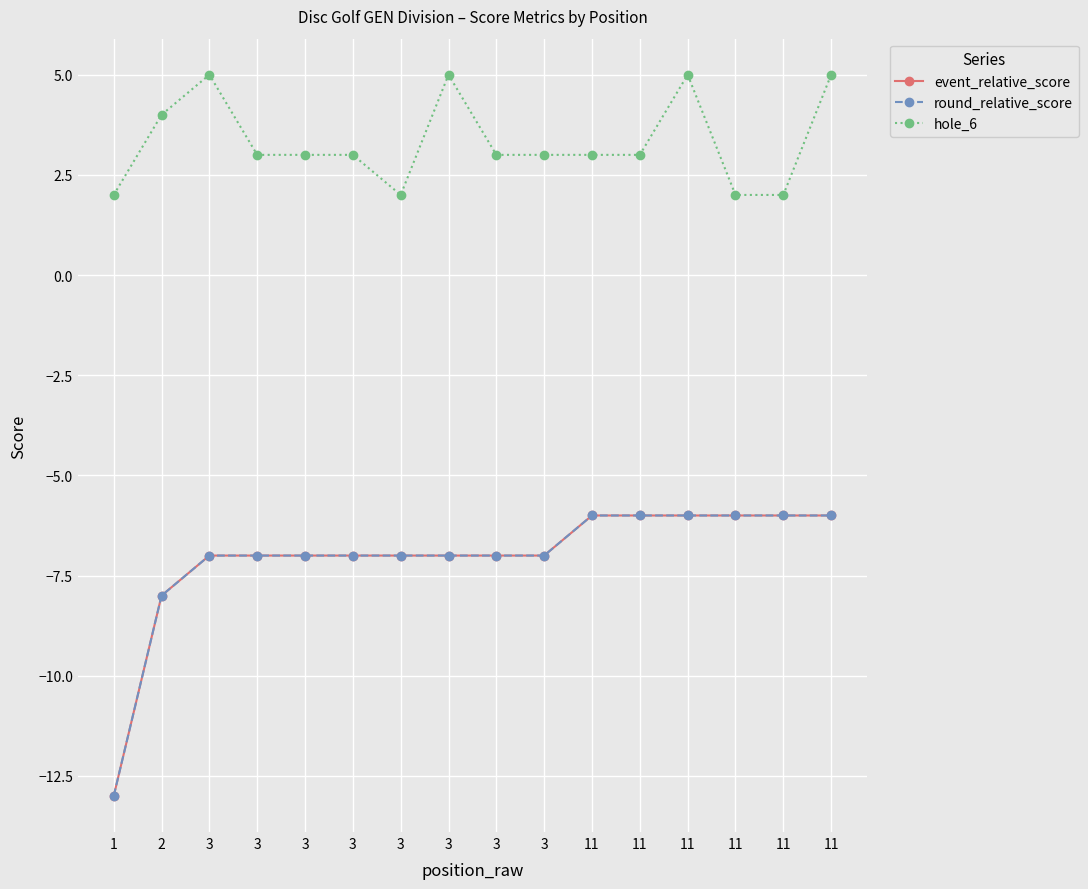

True or false: round_relative_score has more than 1 interior local peaks.

False